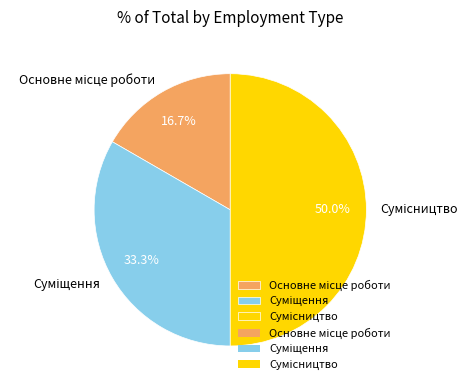

How many segments does this pie chart have?

3